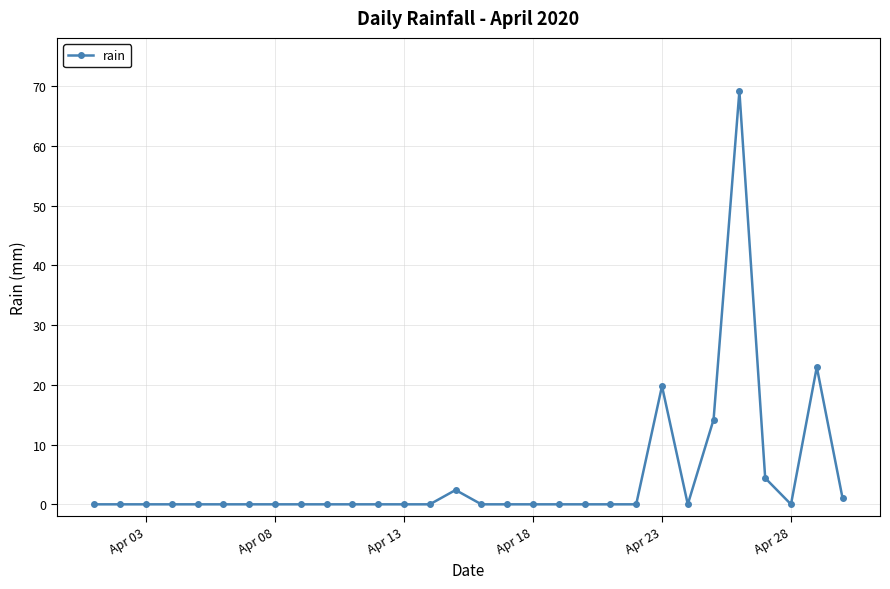

What is the sum of all values?

134.0